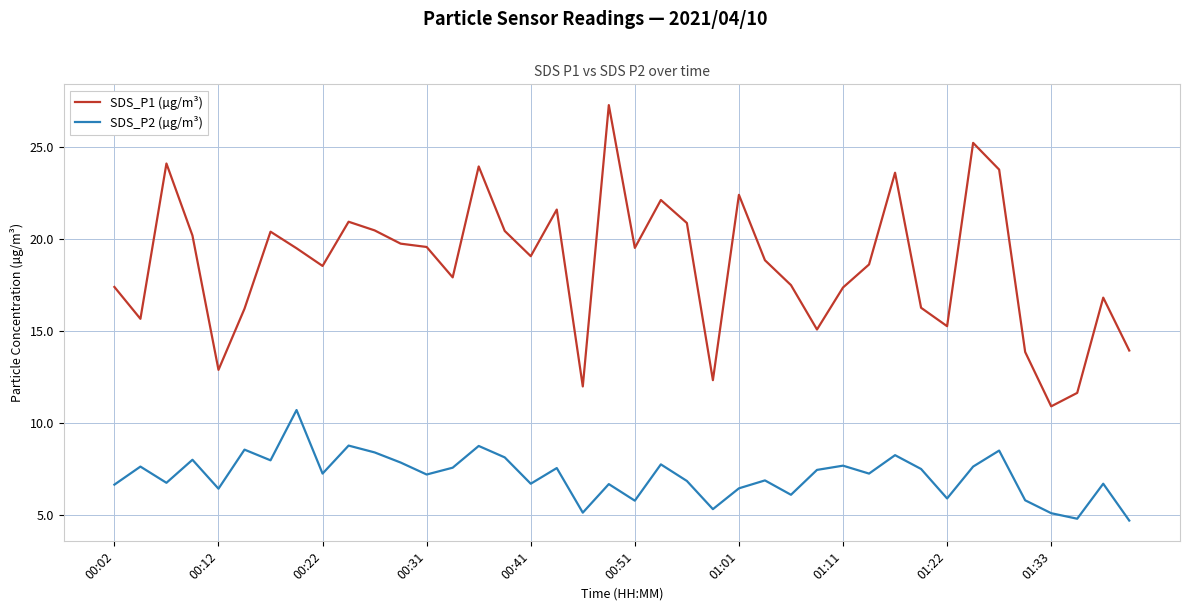

What is the difference between the maximum and minimum values in the SDS_P2 (µg/m³) series?

6.0